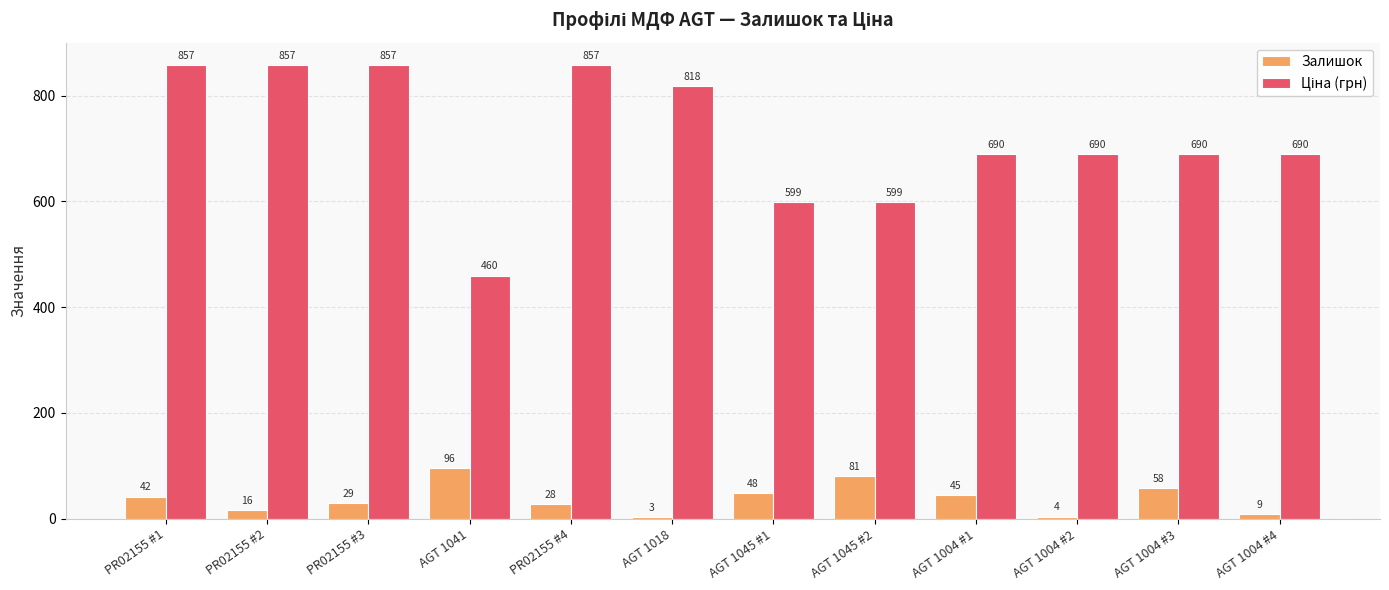

How many distinct data groups are displayed?

2